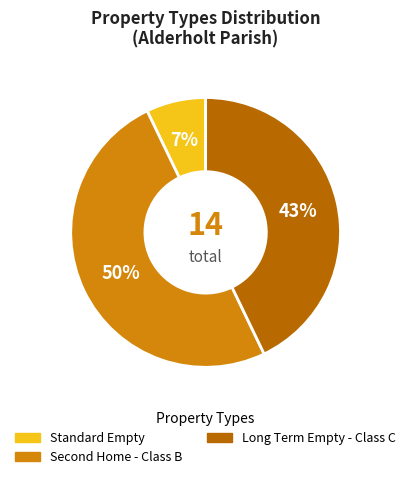

To the nearest percent, what is the average slice percentage?

33%